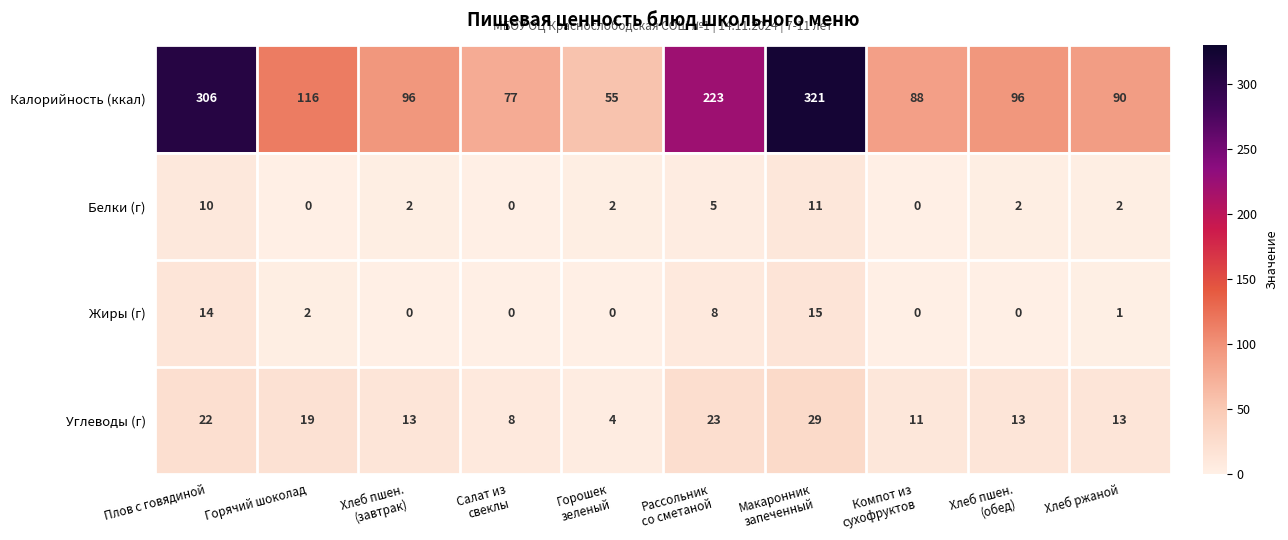

The value of Жиры (г) at Горячий шоколад is 4. True or false?

False